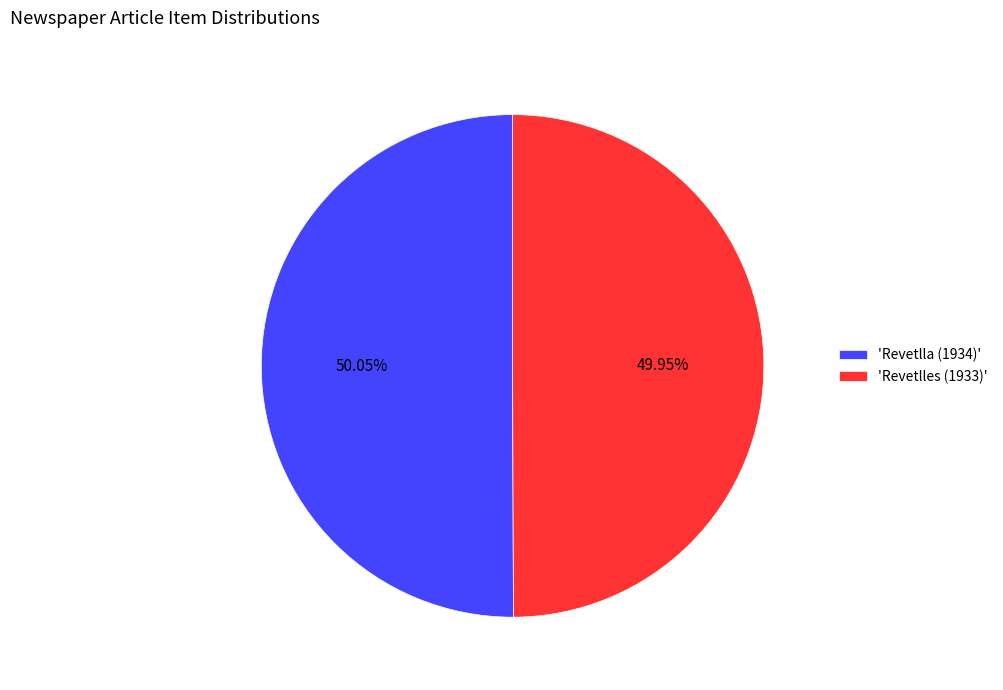

How many segments does this pie chart have?

2